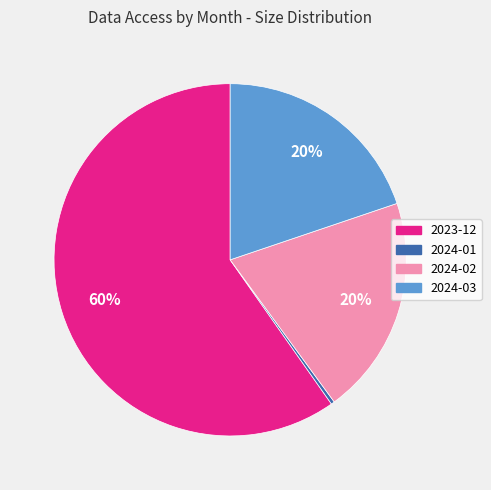

True or false: 2024-02 accounts for 20% of the total.

True